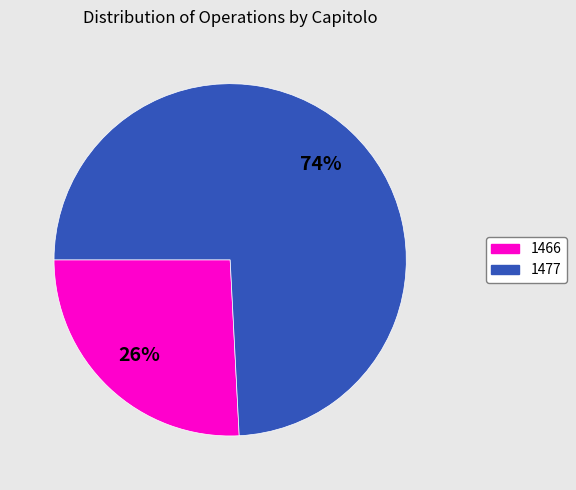

To the nearest percent, what is the difference between the largest and smallest slice percentages?

48%